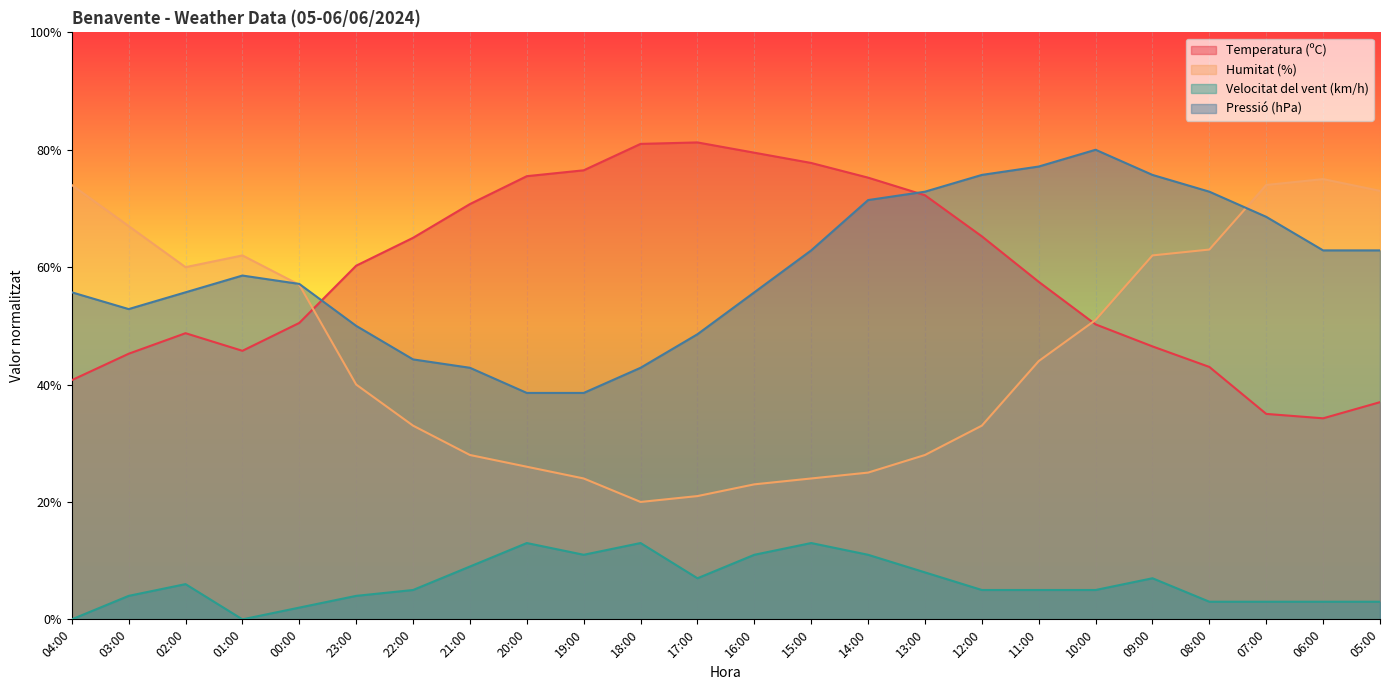

What is the total value across all series at 21:00?

150.6